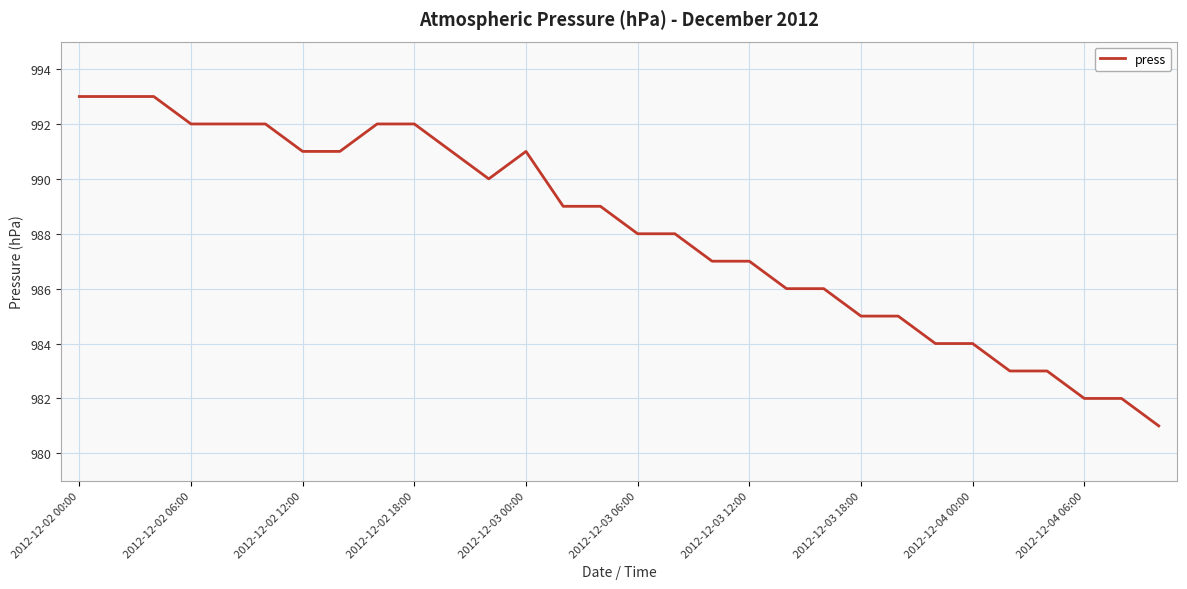

What is the smallest value displayed?

981